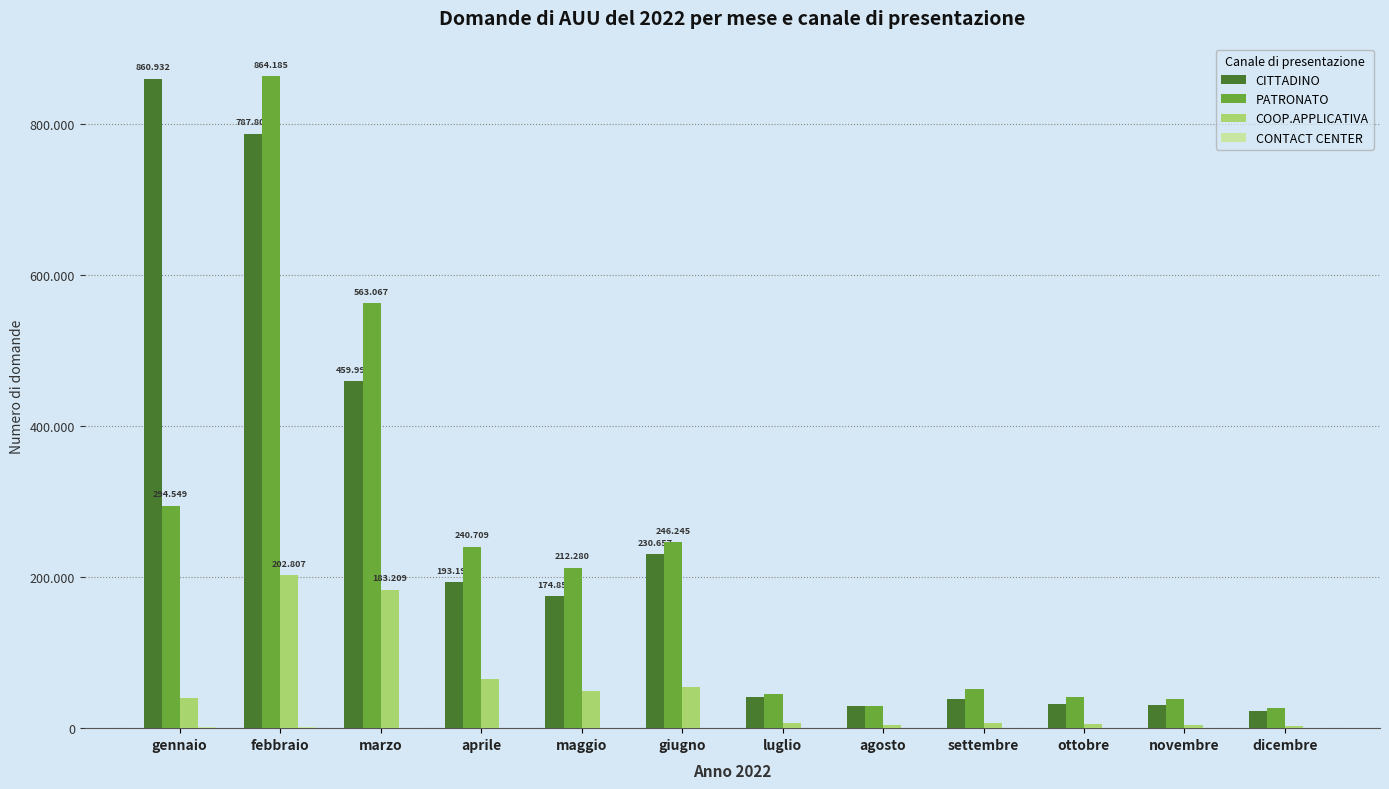

What is the difference between the maximum and minimum values in the COOP.APPLICATIVA series?

199854